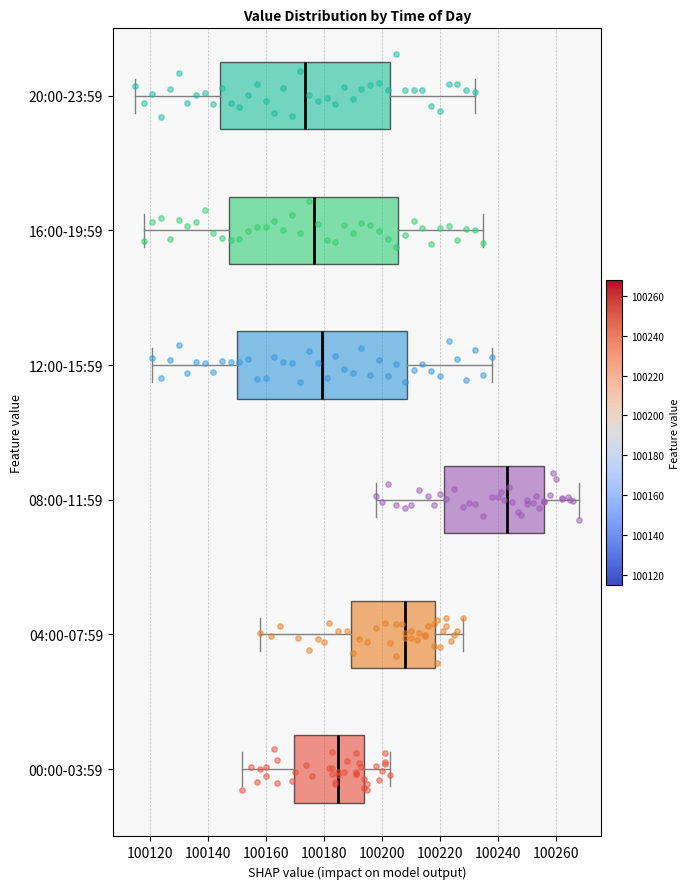

Which box has the furthest to the right median line?

08:00-11:59